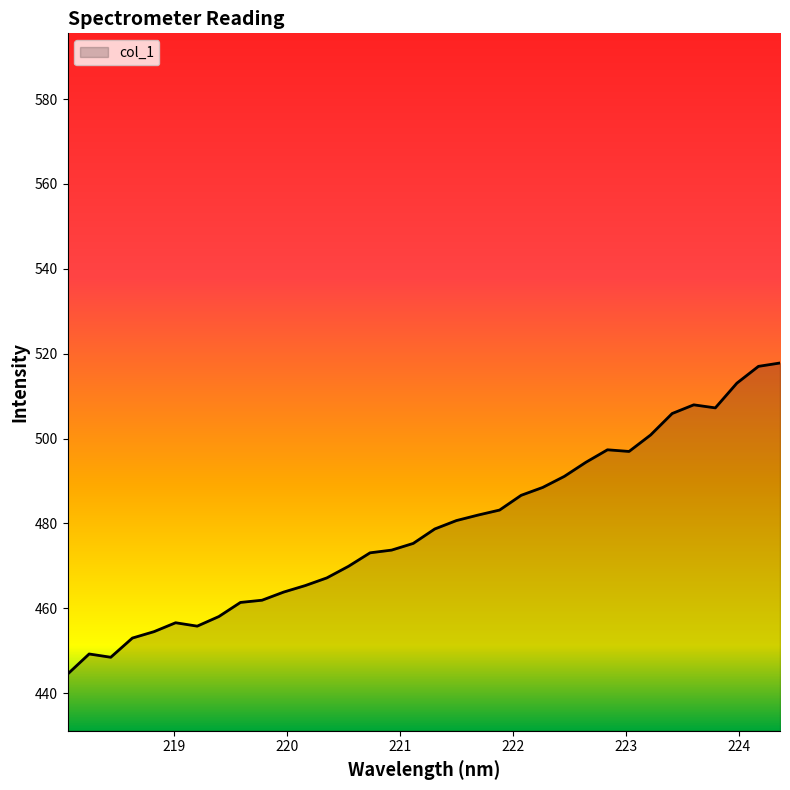

What is the minimum value shown in the chart?

444.5